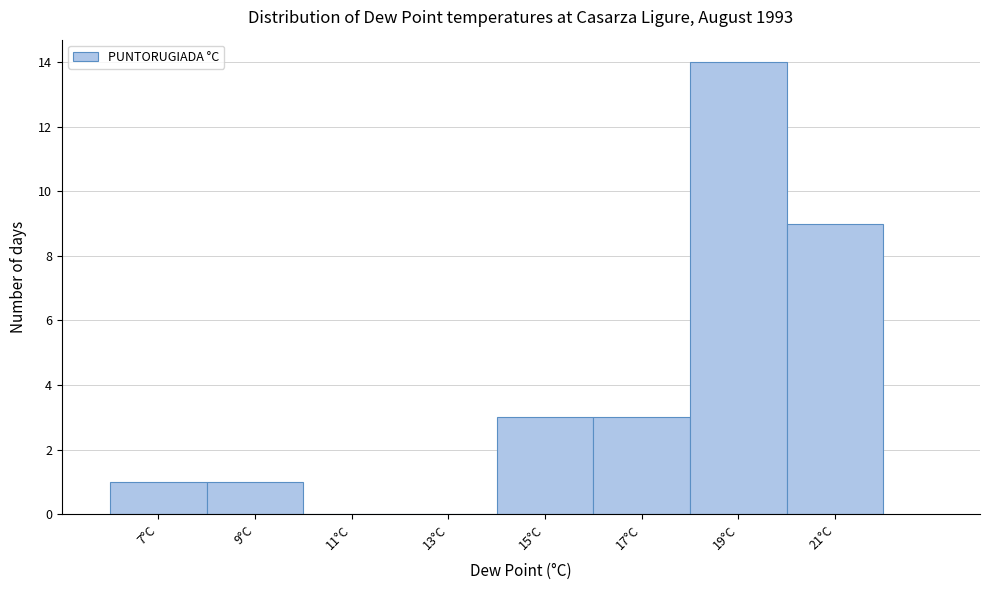

What is the sum of the values at 19°C and 13°C?

14